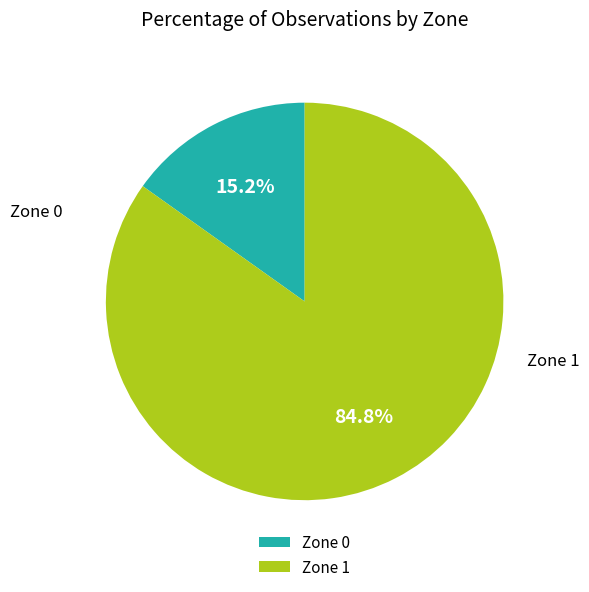

Which category has the biggest portion of the pie?

Zone 1